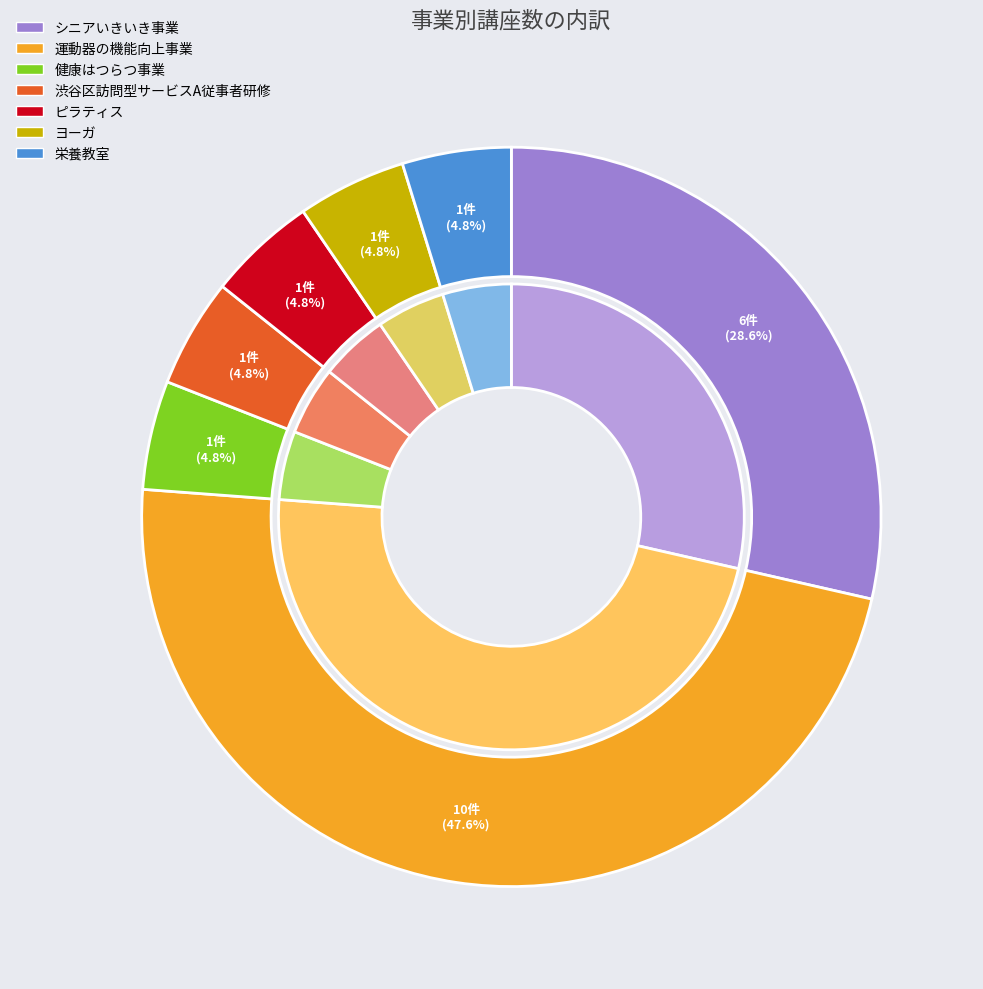

To the nearest percent, what is the difference between the largest and smallest slice percentages?

43%